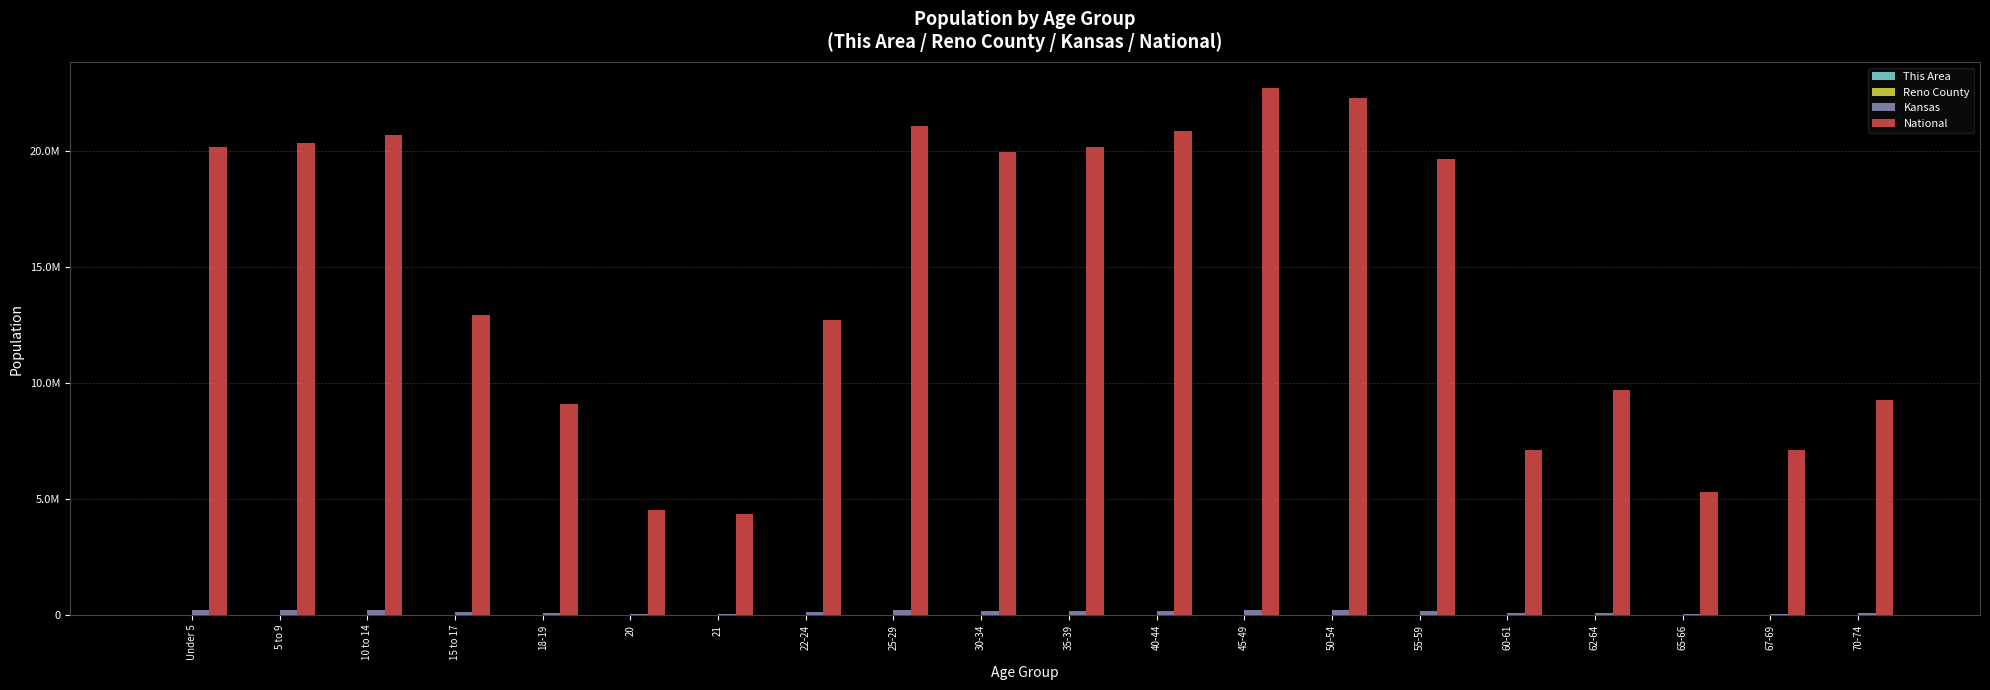

Which category has the highest value across all series?

45-49